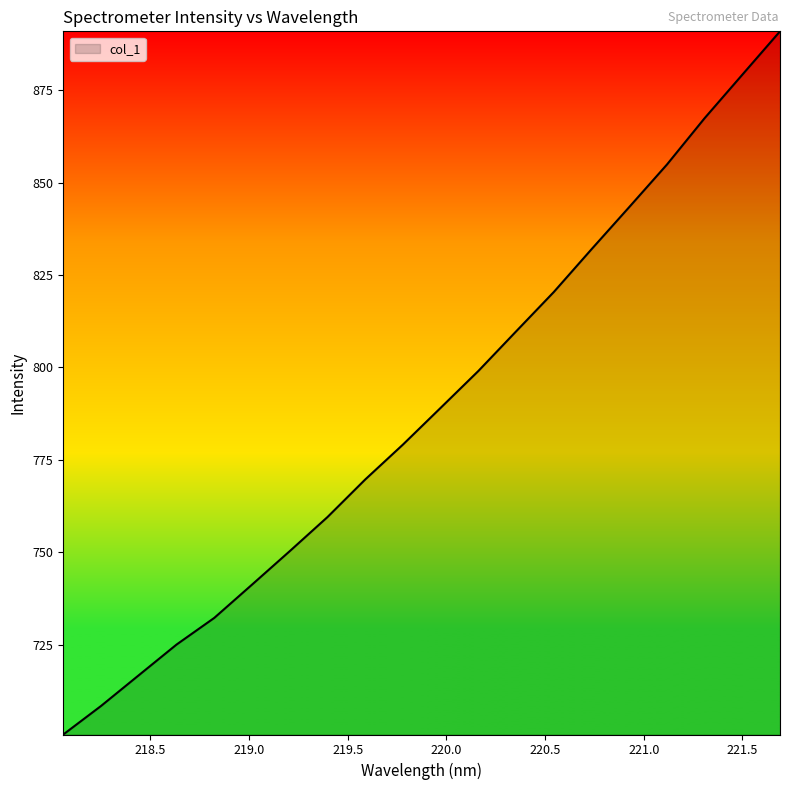

What is the minimum value shown in the chart?

700.7